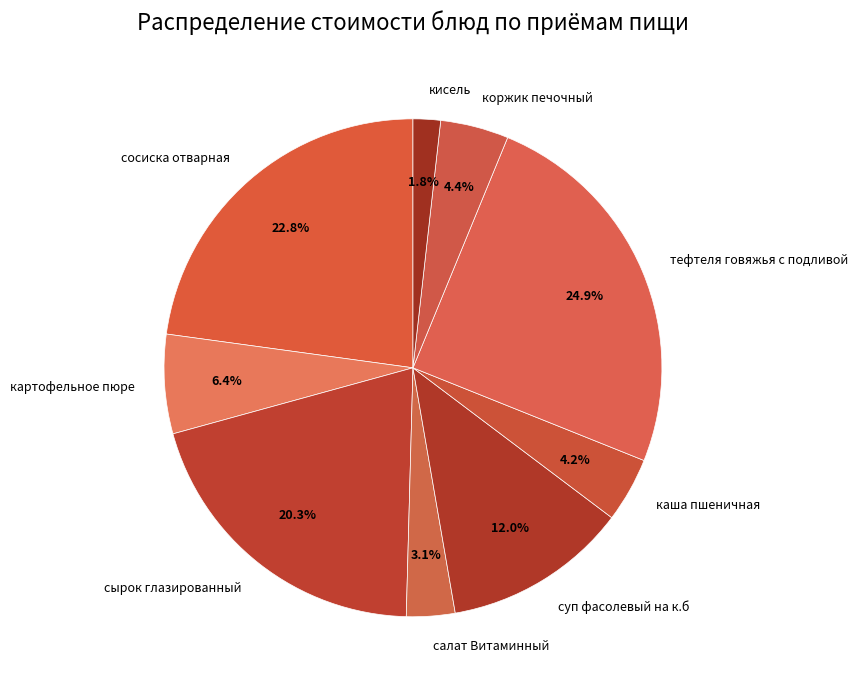

How many slices are in this pie chart?

9